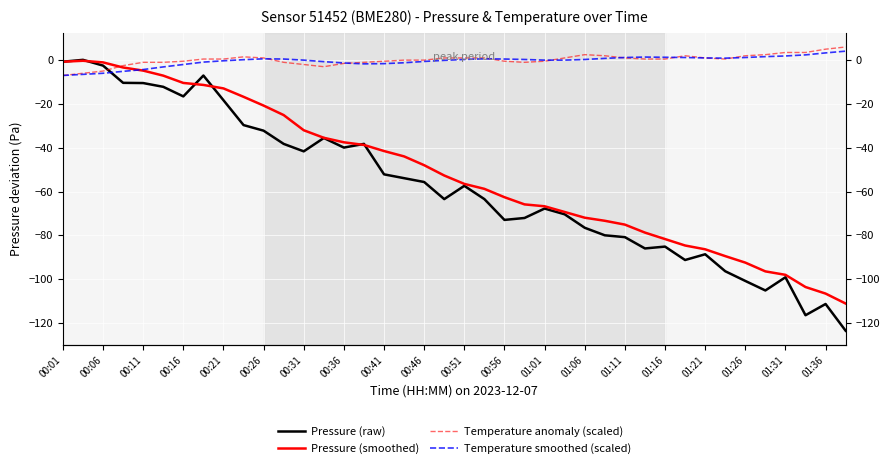

What are all the series names shown in the legend?

Pressure (raw), Pressure (smoothed), Temperature anomaly (scaled), Temperature smoothed (scaled)